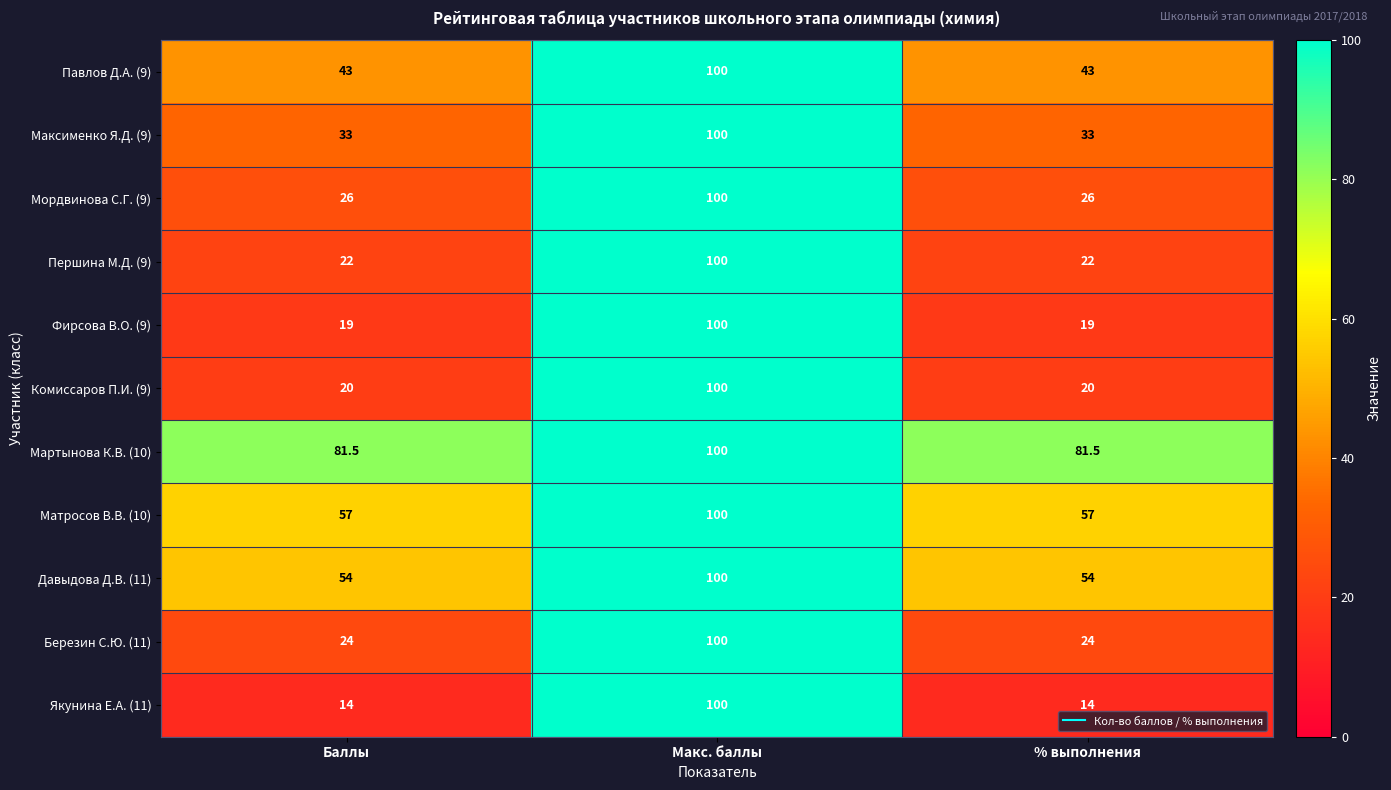

Rank the series at Баллы from highest to lowest value.

Мартынова К.В. (10), Матросов В.В. (10), Давыдова Д.В. (11), Павлов Д.А. (9), Максименко Я.Д. (9), Мордвинова С.Г. (9), Березин С.Ю. (11), Першина М.Д. (9), Комиссаров П.И. (9), Фирсова В.О. (9), Якунина Е.А. (11)